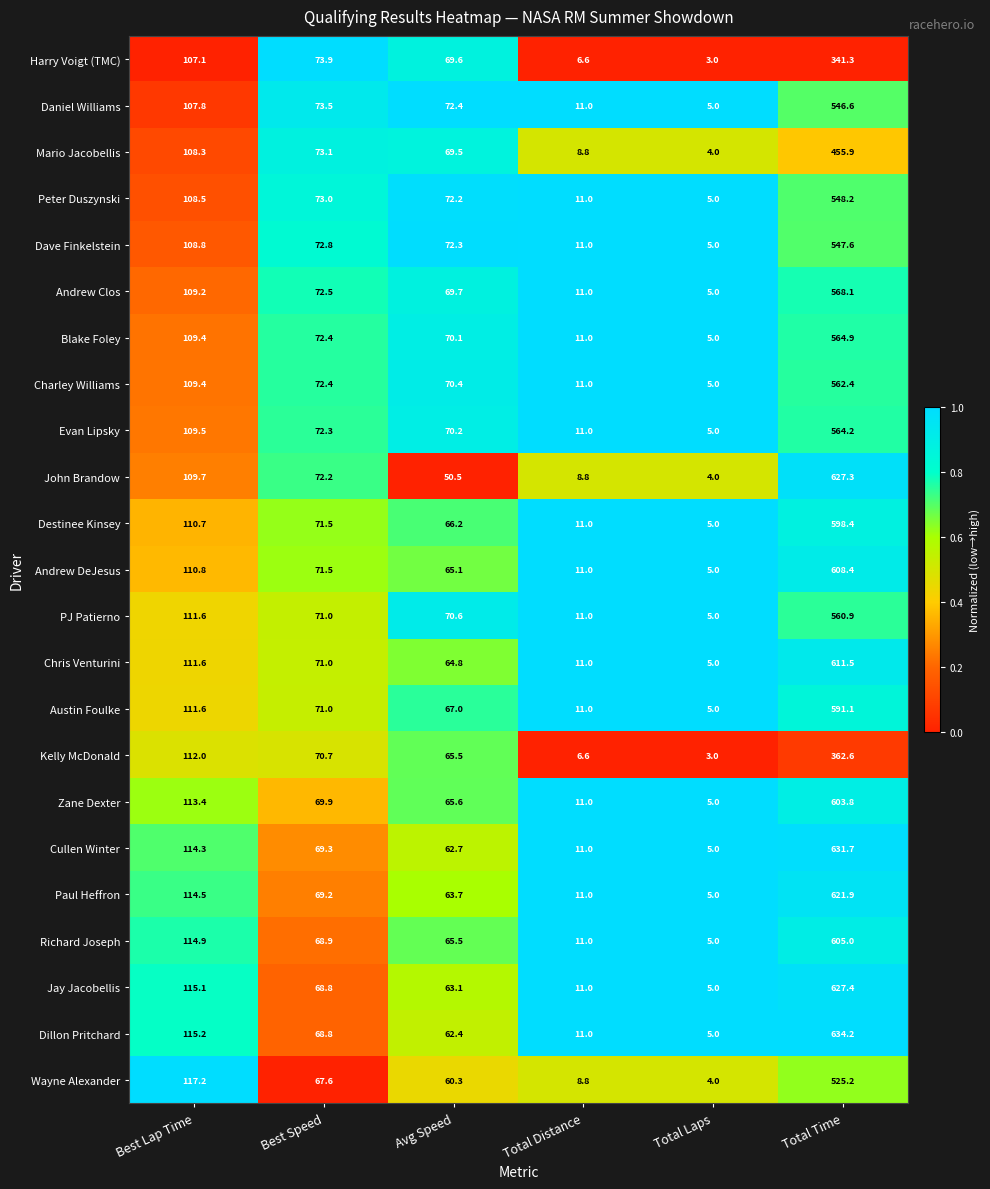

The value of Andrew DeJesus at Best Speed is 29.5. True or false?

False